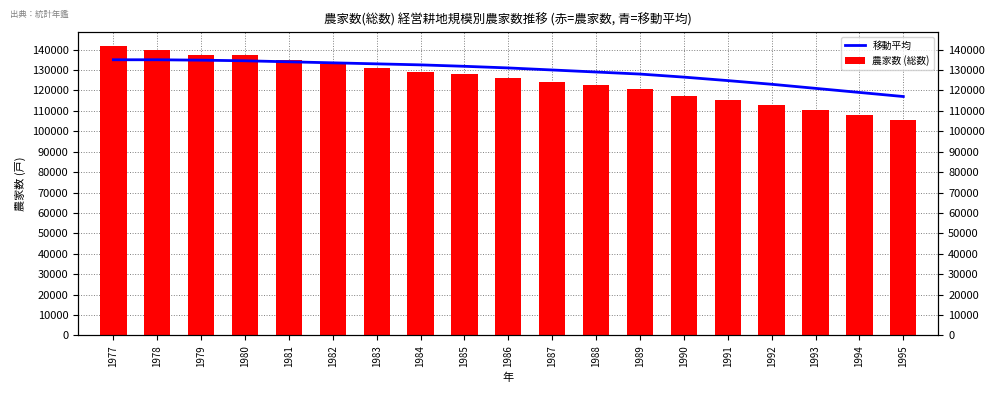

Which series has the widest spread of values?

農家数 (総数)